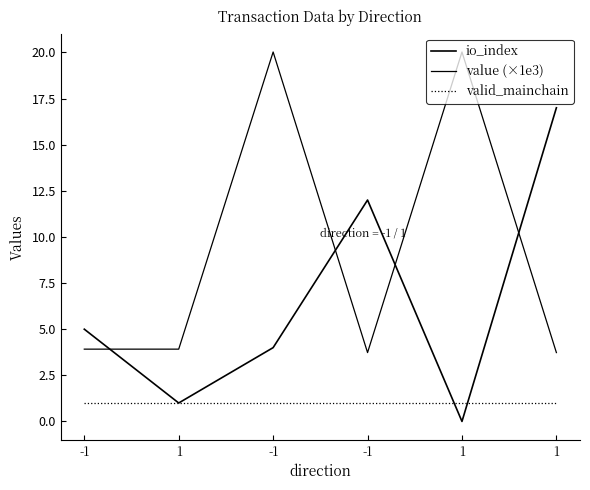

Where is valid_mainchain nearest to the value 1?

-1